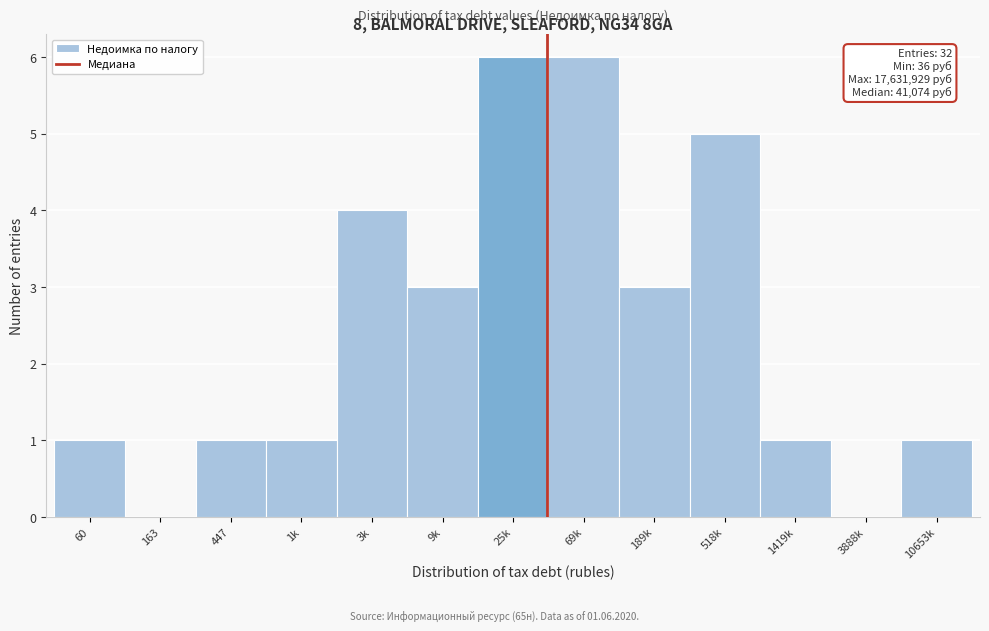

Reading left to right, transcribe all the data shown in this chart.

60=1	163=0	447=1	1k=1	3k=4	9k=3	25k=6	69k=6	189k=3	518k=5	1419k=1	3888k=0	10653k=1